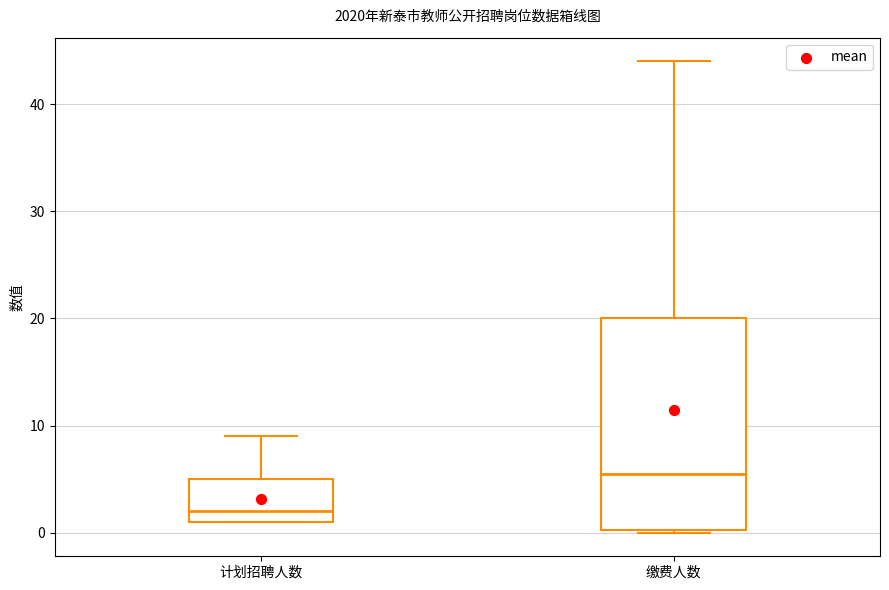

Reading left to right, transcribe this box plot: for each box, give where its median line is, the range the box spans, and where its two whiskers end, as read against the y-axis. The values are not printed on the chart, so give them approximately, as read against the axis.

计划招聘人数: median 2, box 1 to 5, whiskers 1 to 9
缴费人数: median 6, box 0 to 20, whiskers 0 to 44